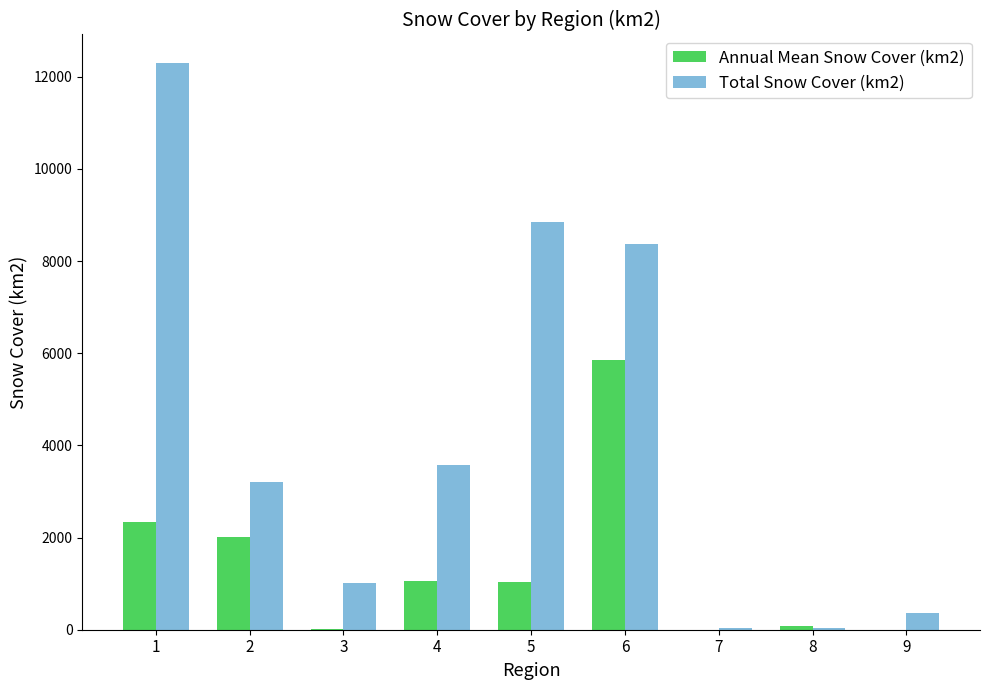

Which series has the largest total across all categories?

Total Snow Cover (km2)